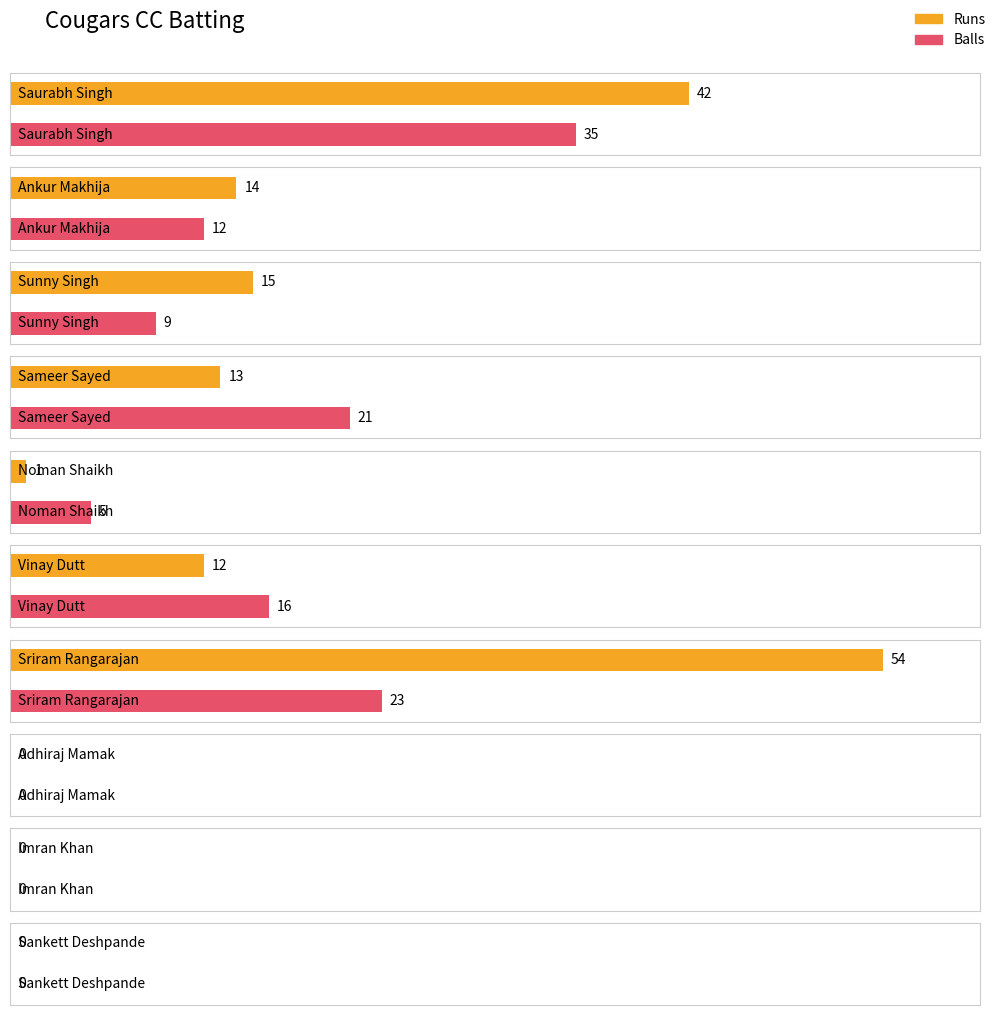

How many groups of bars are there?

10